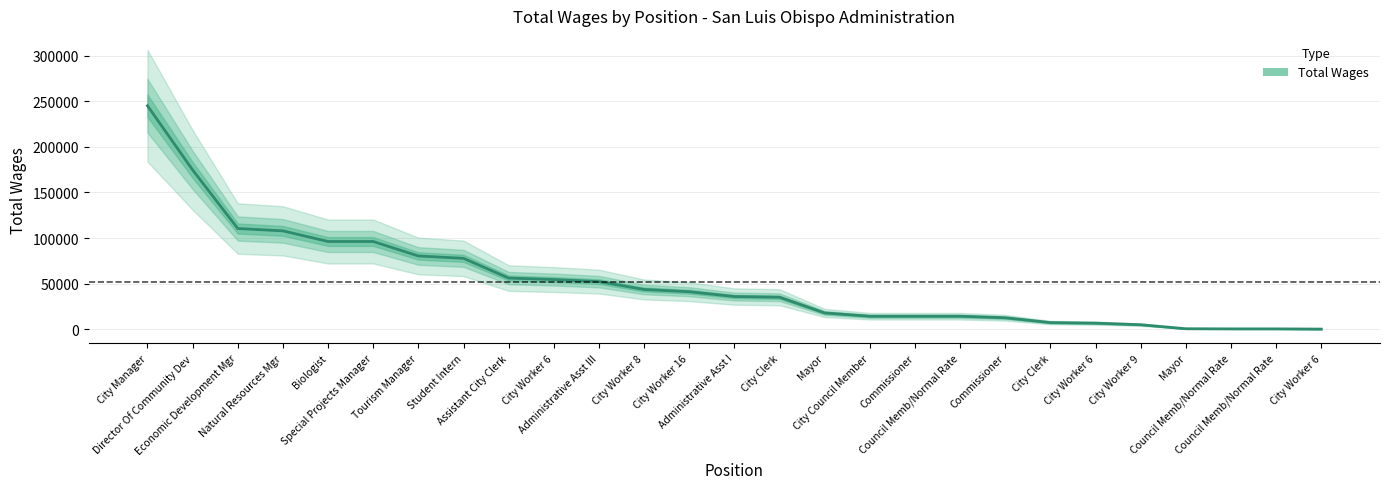

What is the difference between the maximum and minimum values?

244634